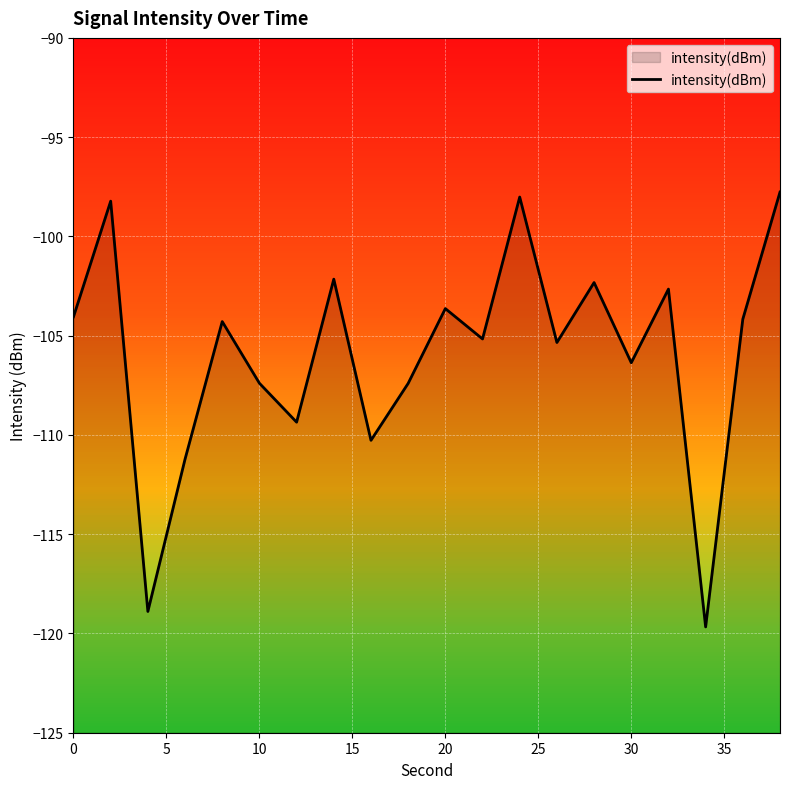

Is it true that the value at 0 is -62.3?

False